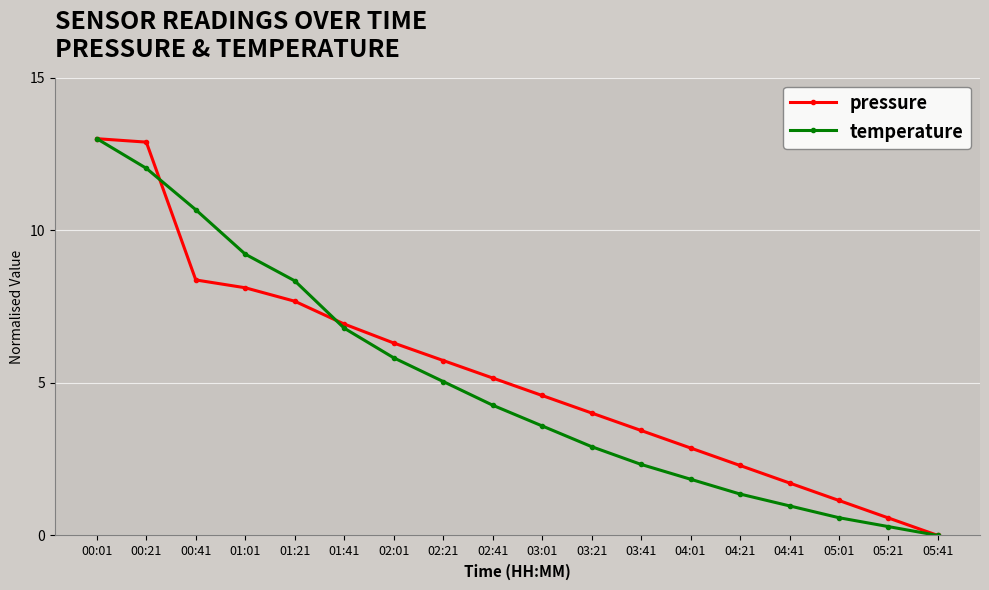

Reading left to right, list all the values displayed in this chart.

pressure: 13.0	12.9	8.4	8.1	7.7	6.9	6.3	5.7	5.2	4.6	4.0	3.4	2.9	2.3	1.7	1.1	0.6	0.0
temperature: 13.0	12.0	10.7	9.2	8.3	6.8	5.8	5.0	4.3	3.6	2.9	2.3	1.8	1.4	1.0	0.6	0.3	0.0